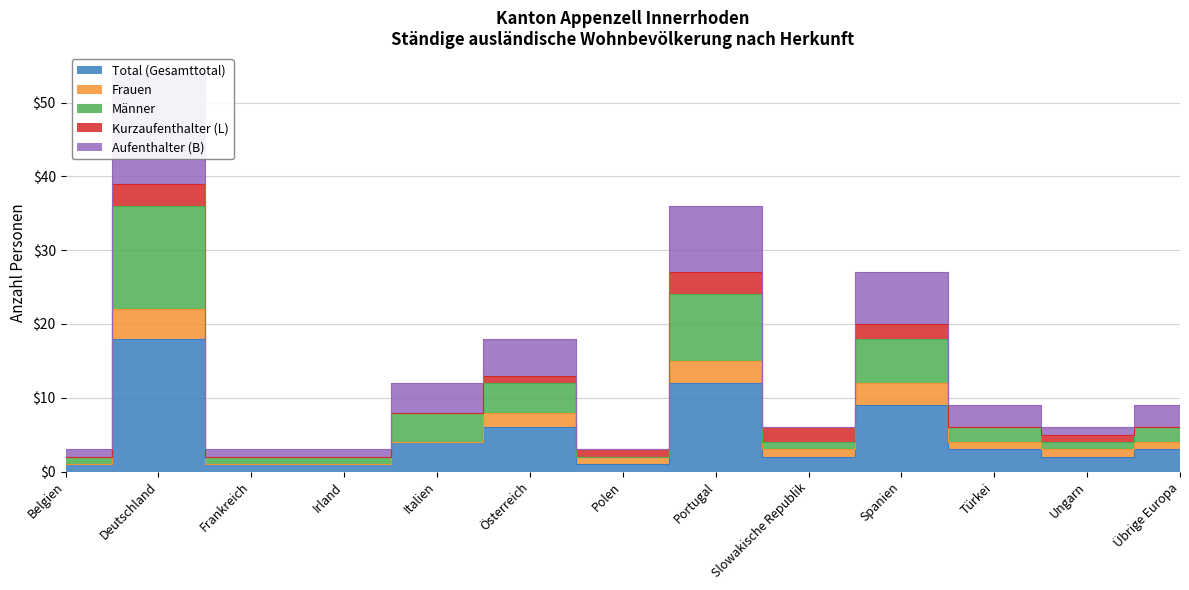

What is the label of the 4th point from the left?

Irland